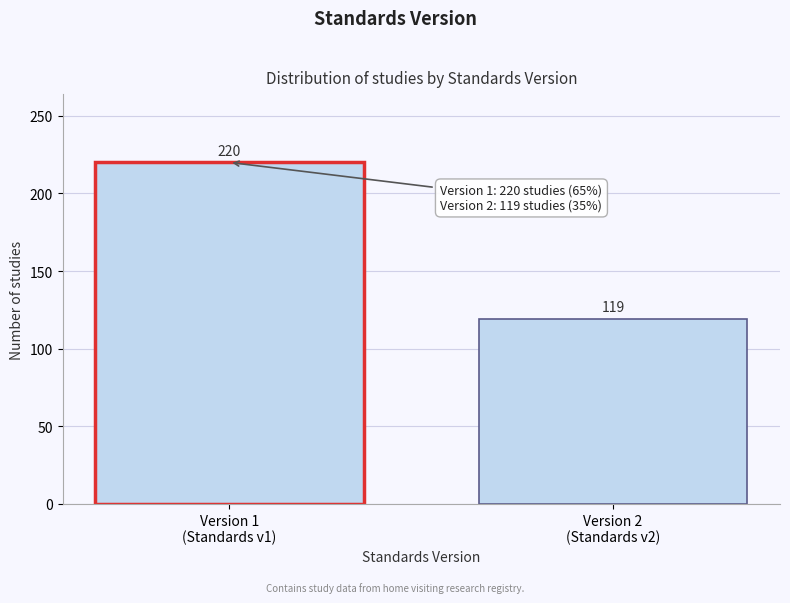

Reading left to right, list all the values displayed in this chart.

220	119